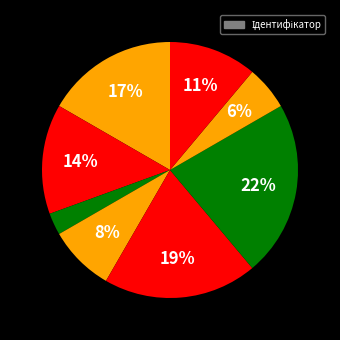

Count the number of slices in the pie.

8